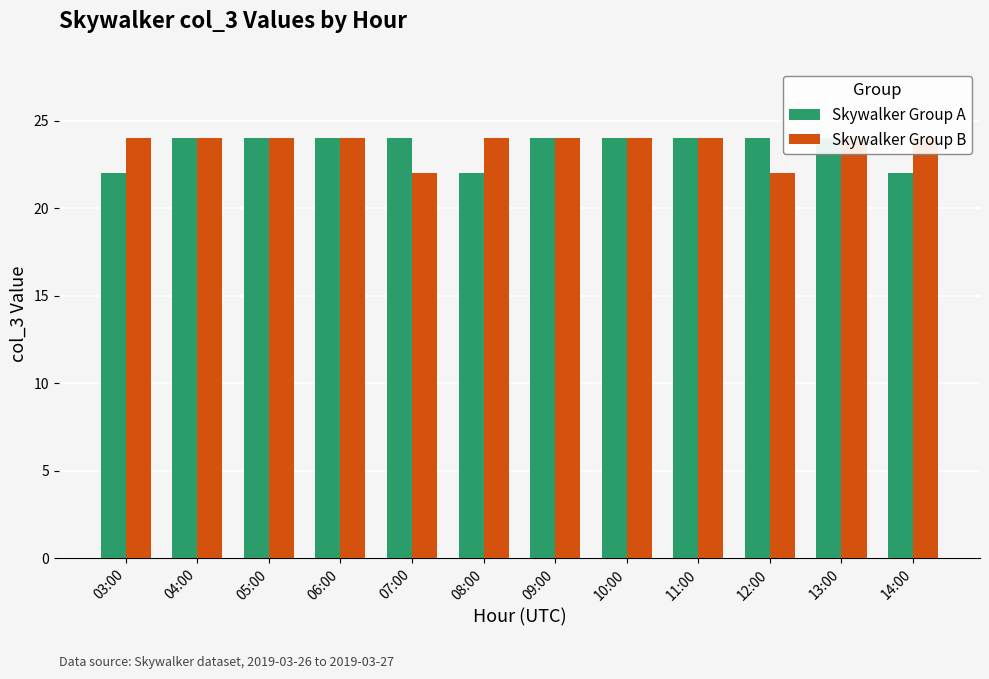

What is the maximum value shown in the chart?

24